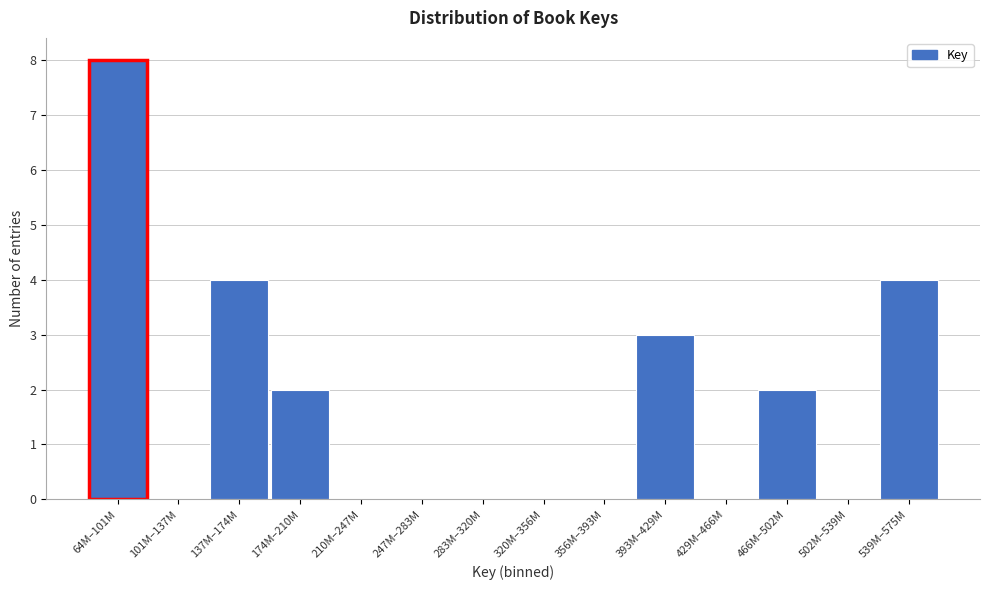

Reading left to right, transcribe all the data shown in this chart.

64M–101M=8	101M–137M=0	137M–174M=4	174M–210M=2	210M–247M=0	247M–283M=0	283M–320M=0	320M–356M=0	356M–393M=0	393M–429M=3	429M–466M=0	466M–502M=2	502M–539M=0	539M–575M=4